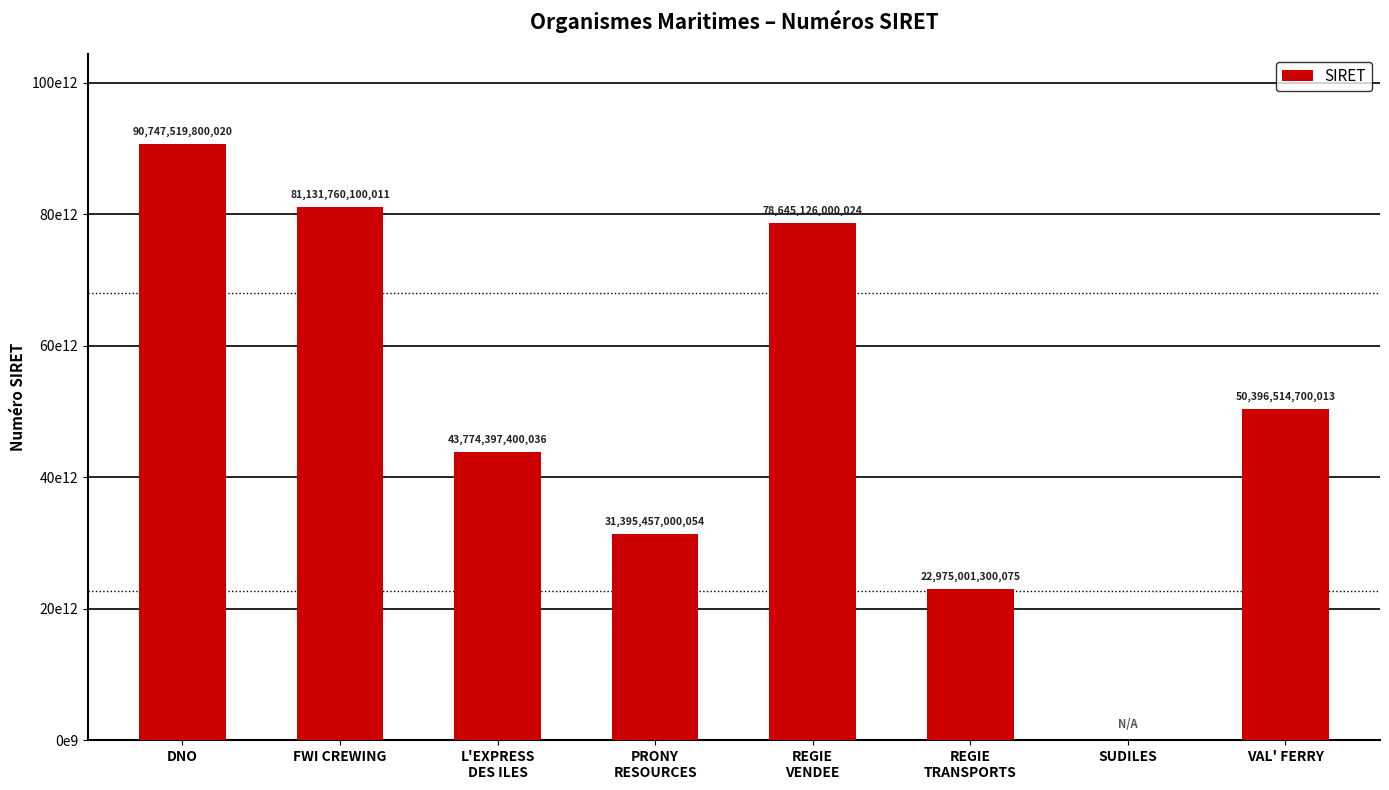

Are the bars horizontal?

No